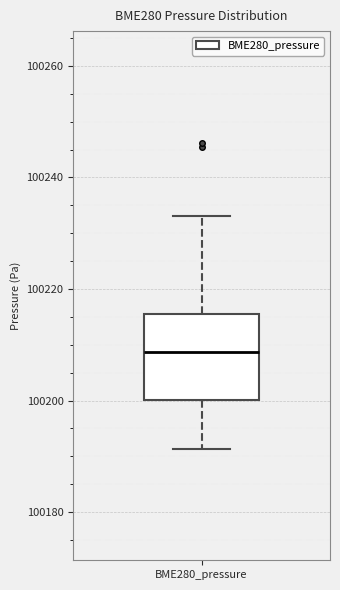

Transcribe this box plot: give where the median line is, the range the box spans, and where the two whiskers end, as read against the y-axis. The values are not printed on the chart, so give them approximately, as read against the axis.

median 100208, box 100200 to 100216, whiskers 100192 to 100234